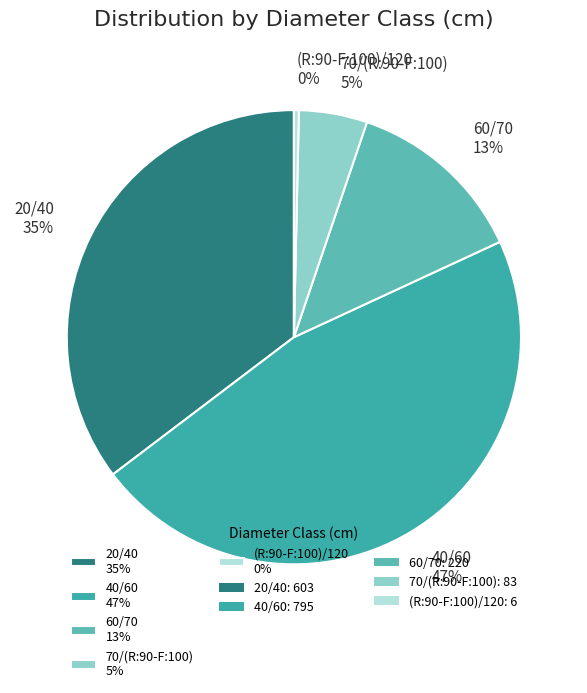

Is there a majority slice in this chart?

No